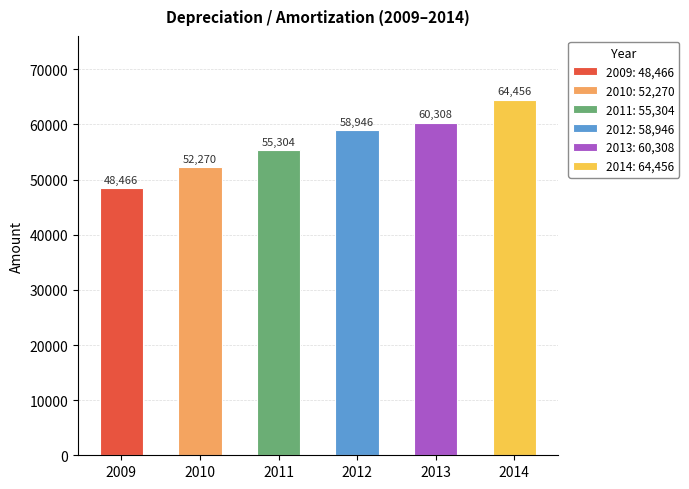

Is it true that the value at 2014 is 64456?

True